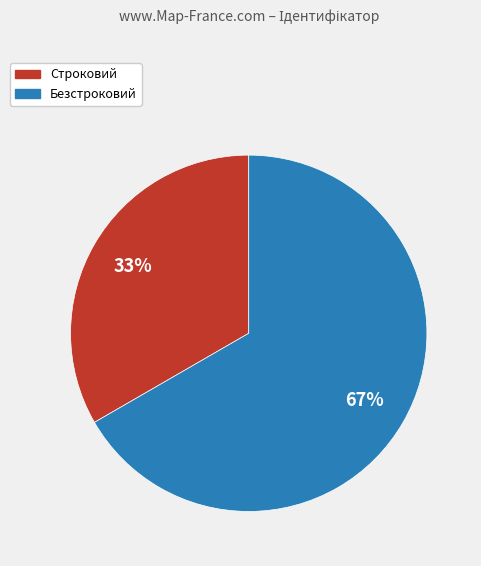

True or false: Безстроковий accounts for 79% of the total.

False